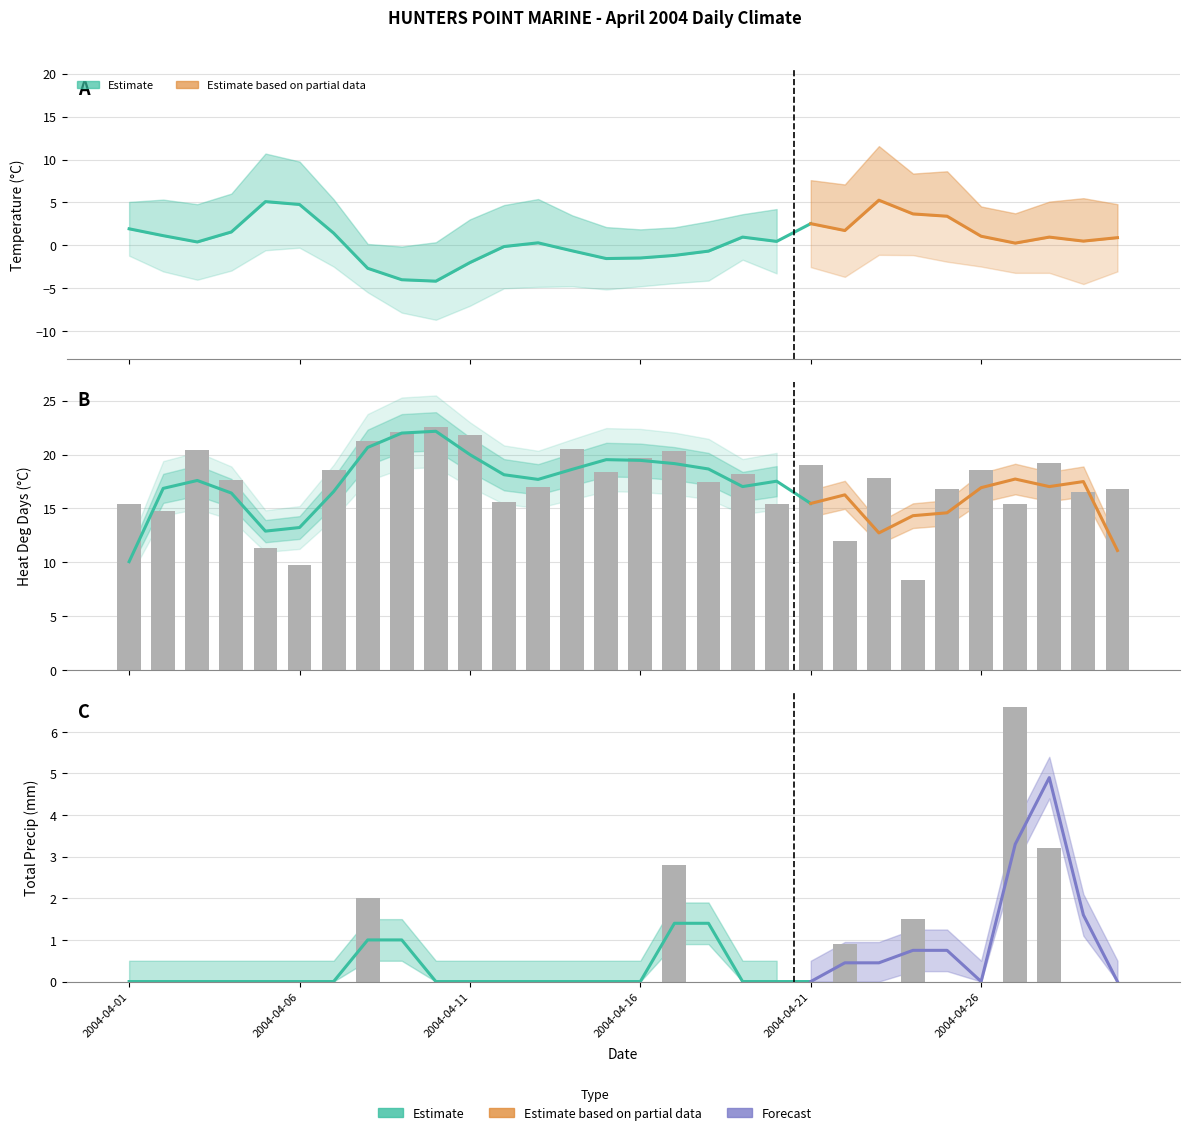

How many data points in Total Precip (mm) are above 0?

6